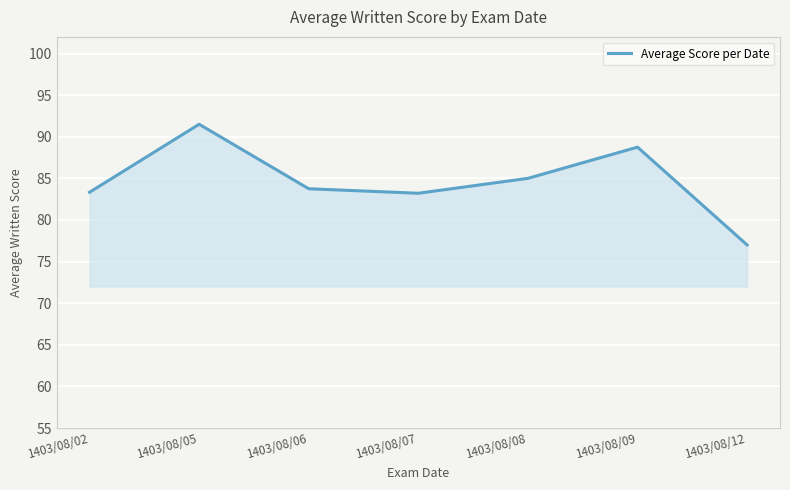

Which has a higher value, 1403/08/02 or 1403/08/09?

1403/08/09